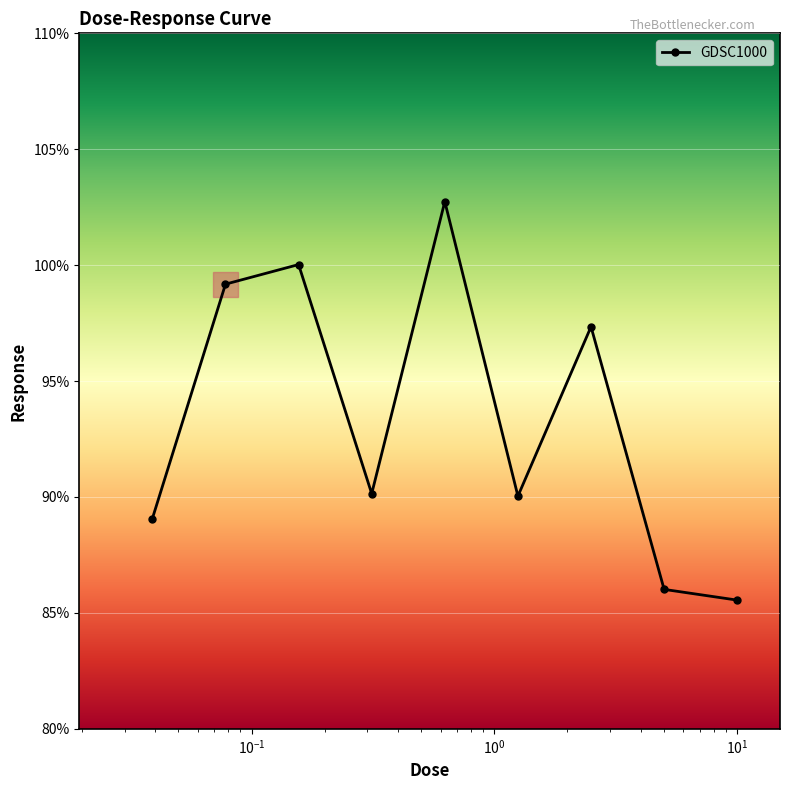

What is the difference between the second highest and second lowest values?

14.0